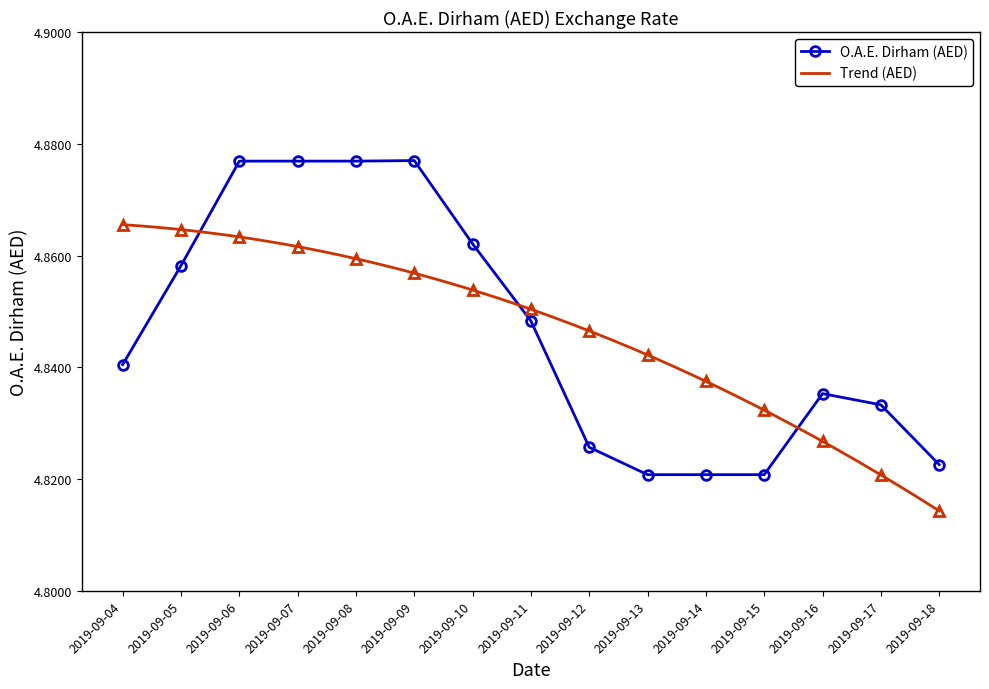

Reading left to right, what are all the values shown in this chart?

4.8	4.9	4.9	4.9	4.9	4.9	4.9	4.8	4.8	4.8	4.8	4.8	4.8	4.8	4.8